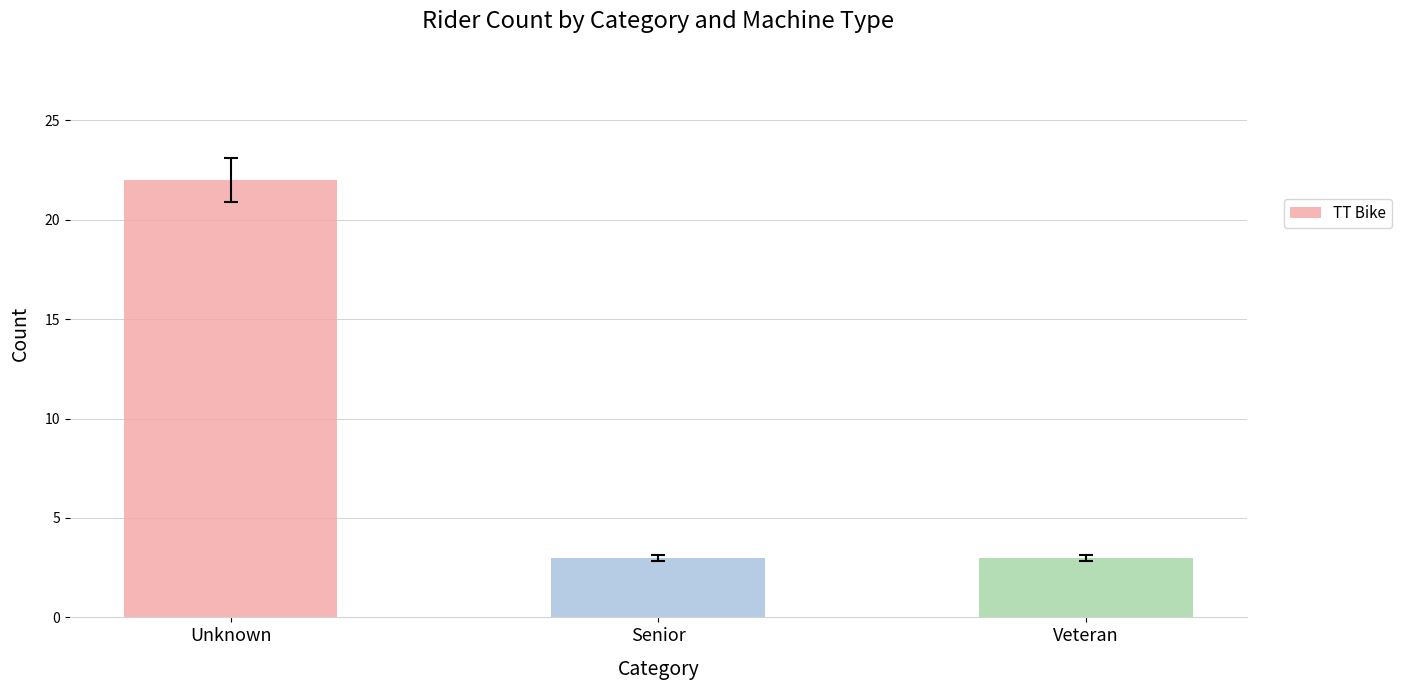

Count the values in the range 3 to 22.

3